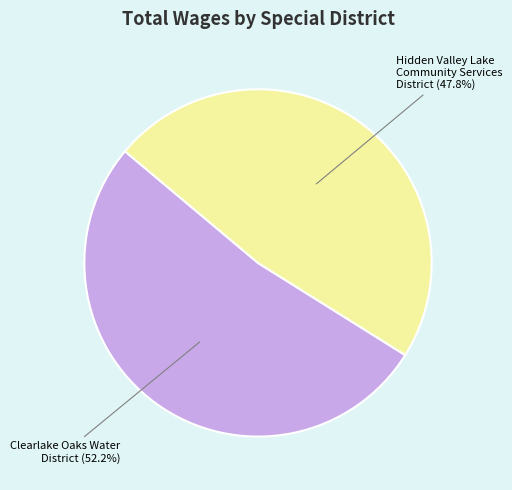

Is there a majority slice in this chart?

Yes